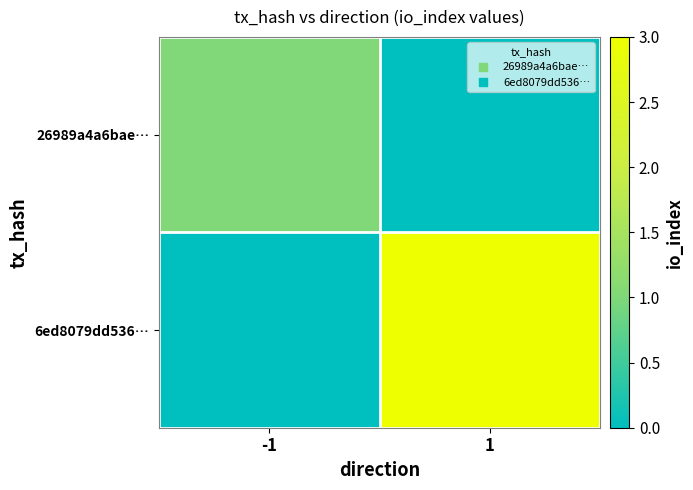

At which category is the sum across all series the highest?

1